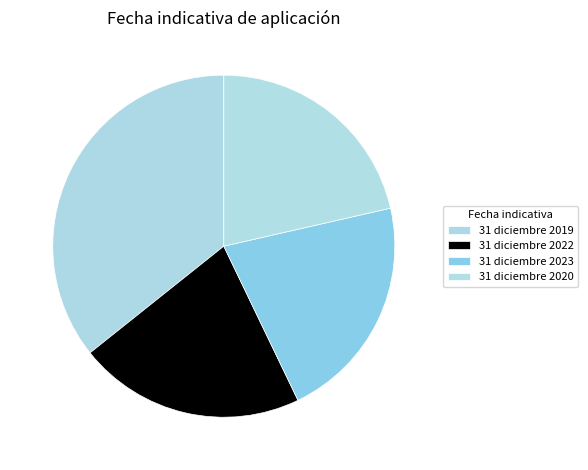

To the nearest percent, what percentage of the pie is 31 diciembre 2022?

21%